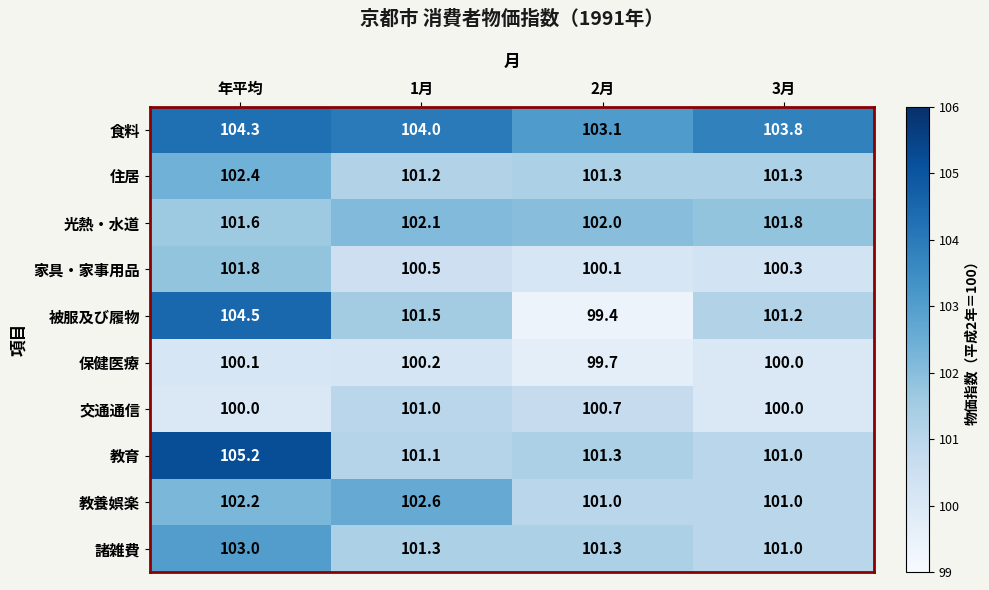

The value of 家具・家事用品 at 年平均 is 23.9. True or false?

False